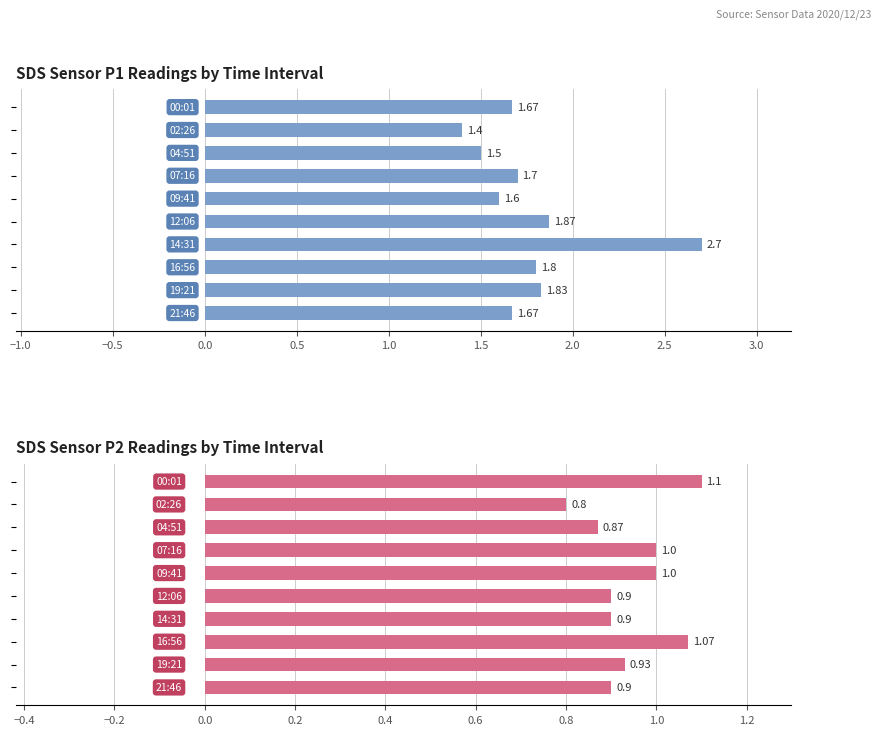

Rank the series by their average value, from lowest to highest.

SDS_P2, SDS_P1